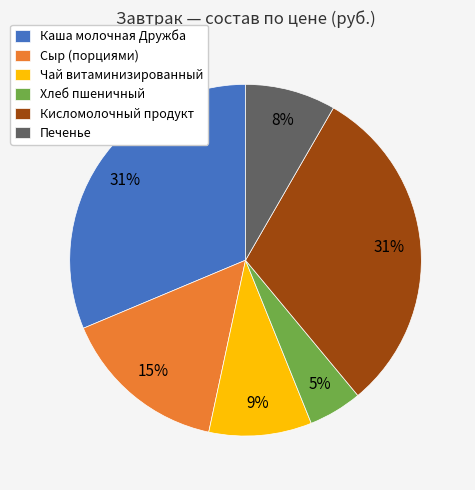

True or false: Сыр (порциями) accounts for 15% of the total.

True